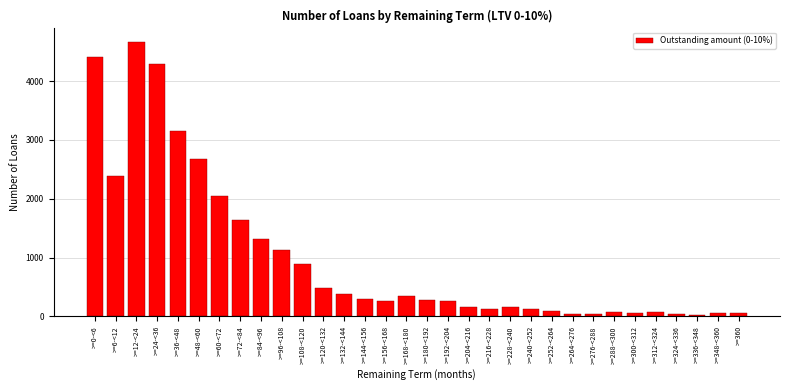

What is the label of the 16th bar from the right?

>=180-<192